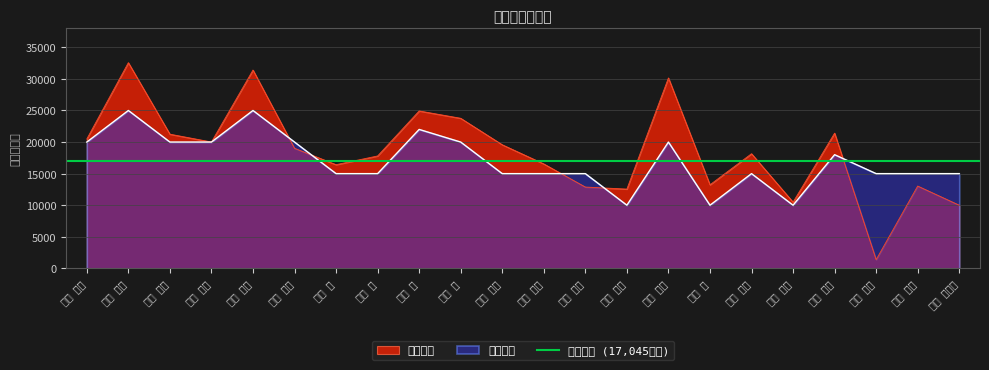

After their last crossing, which series has the higher values: 下期目標 or 下期実績?

下期目標